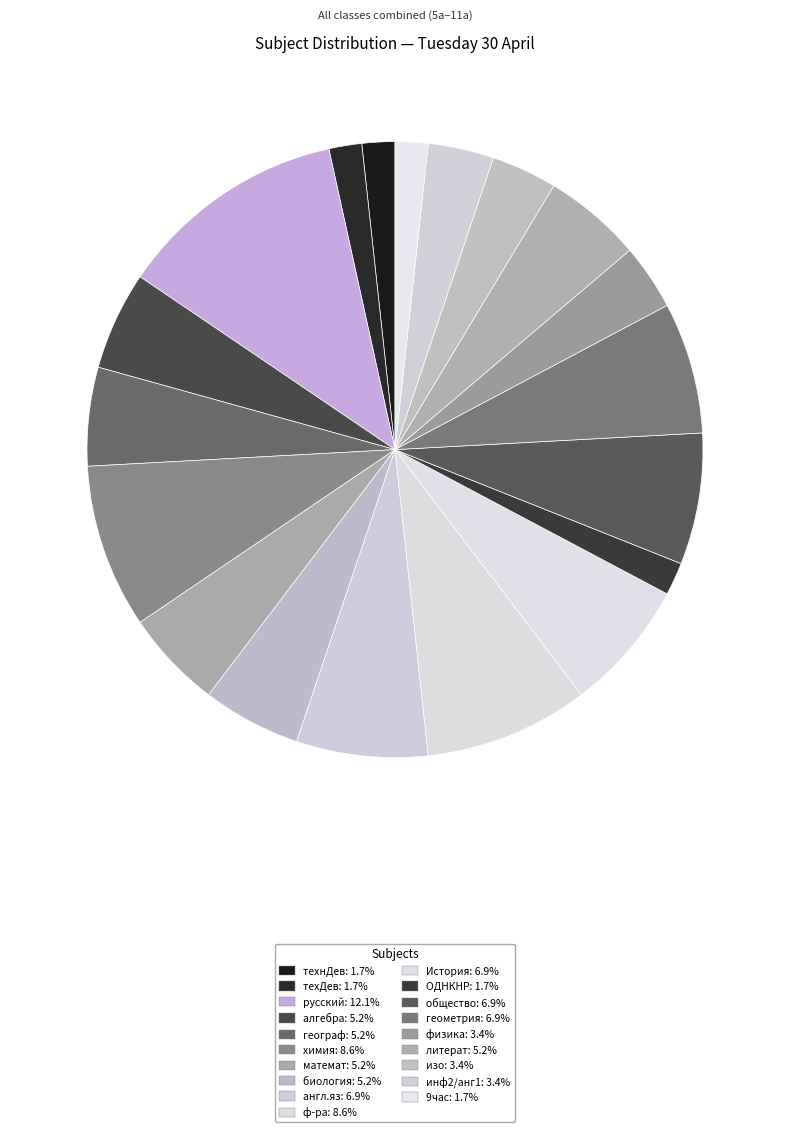

Which has a higher value, биология or алгебра?

биология